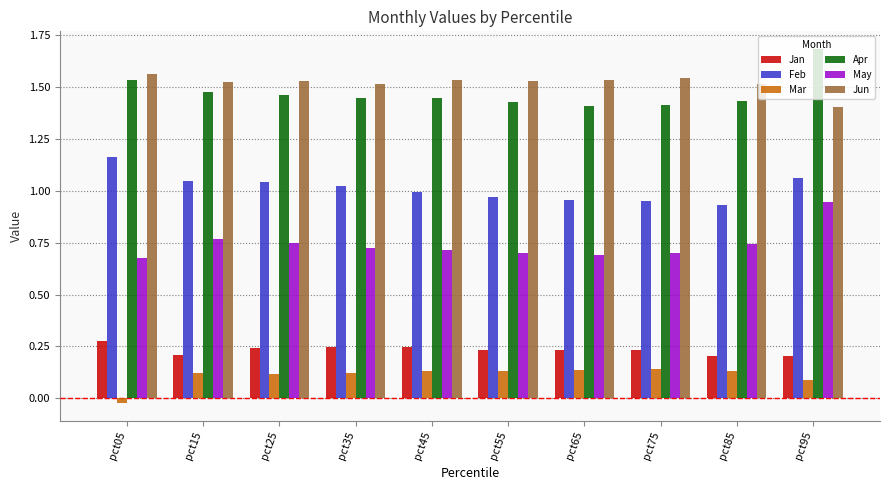

What are all the series names shown in the legend?

Jan, Feb, Mar, Apr, May, Jun